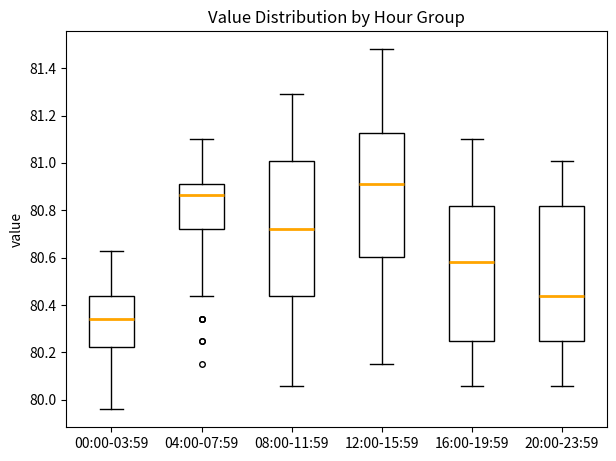

Reading left to right, read every box against the y-axis: the position of its median line, the range the box covers, and the ends of its whiskers. The values are not printed on the chart, so give them approximately, as read against the axis.

00:00-03:59: median 80.34, box 80.22 to 80.44, whiskers 79.96 to 80.64
04:00-07:59: median 80.86, box 80.72 to 80.92, whiskers 80.44 to 81.10
08:00-11:59: median 80.72, box 80.44 to 81.02, whiskers 80.06 to 81.30
12:00-15:59: median 80.92, box 80.60 to 81.12, whiskers 80.16 to 81.48
16:00-19:59: median 80.58, box 80.26 to 80.82, whiskers 80.06 to 81.10
20:00-23:59: median 80.44, box 80.26 to 80.82, whiskers 80.06 to 81.02